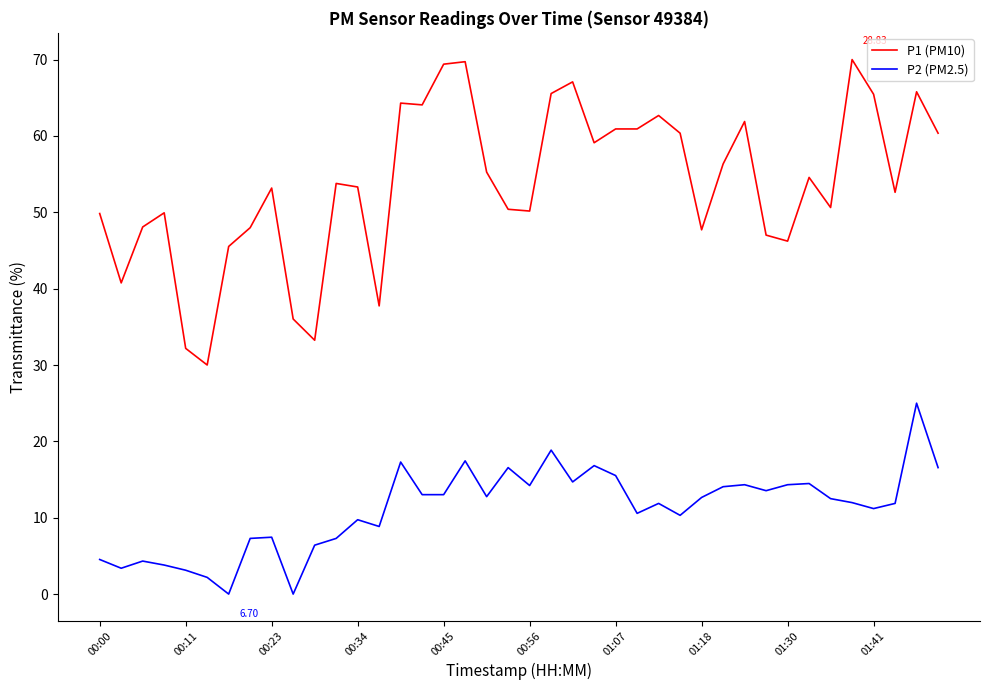

True or false: P1 (PM10) and P2 (PM2.5) cross at least once.

False